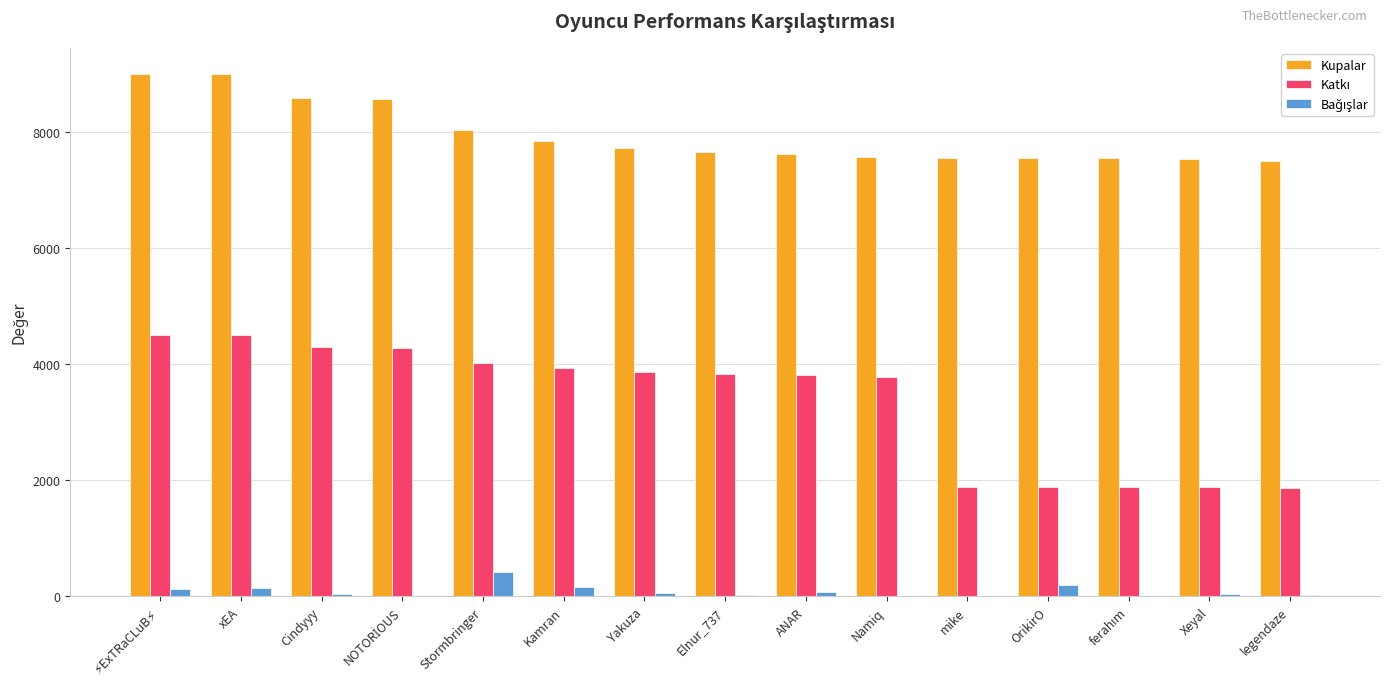

What is the greatest value displayed?

9000